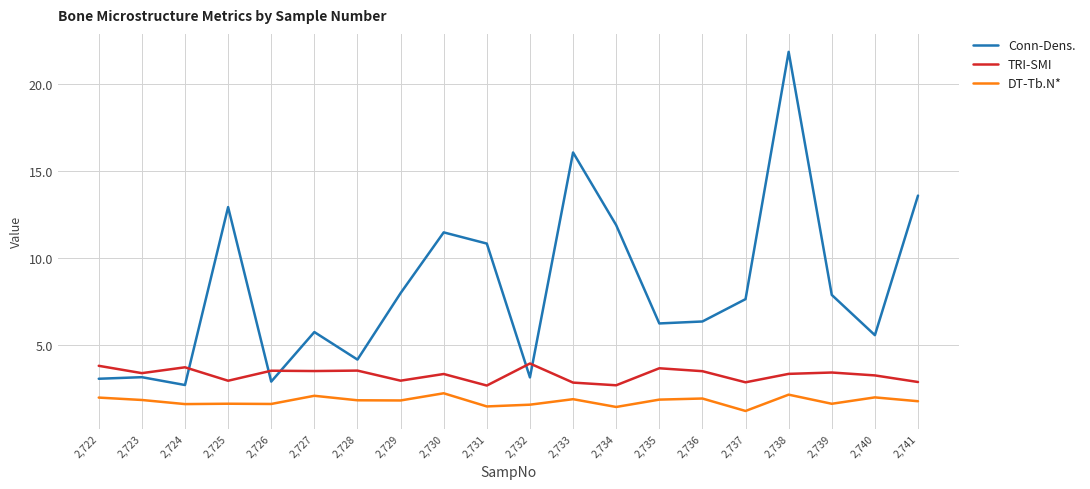

True or false: DT-Tb.N* and TRI-SMI intersect in this chart.

False